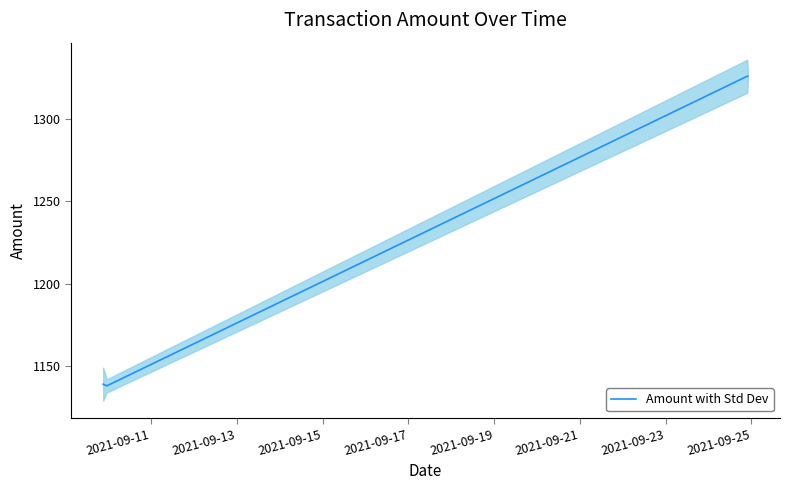

How many interior local valleys (lower than both neighbors) does the data have?

1